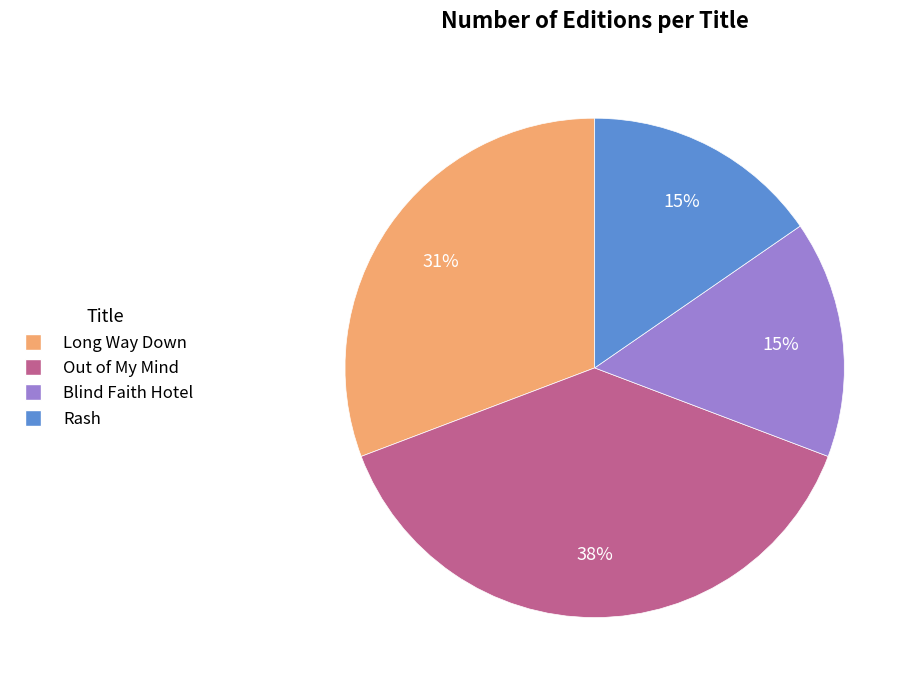

Is the sum of Long Way Down and Out of My Mind greater than half?

Yes